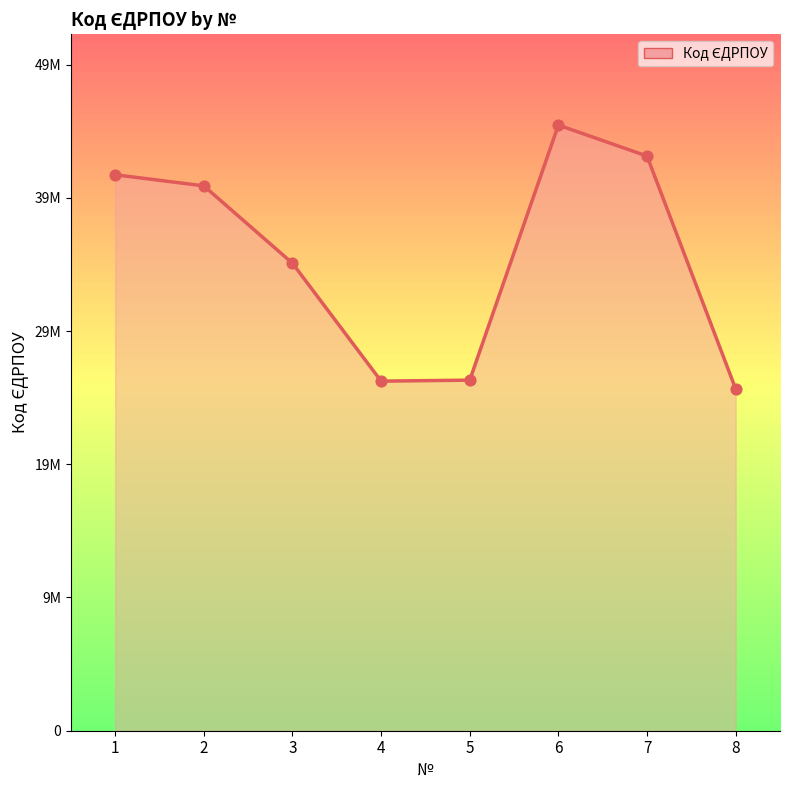

Between 4 and 5, which is larger?

5